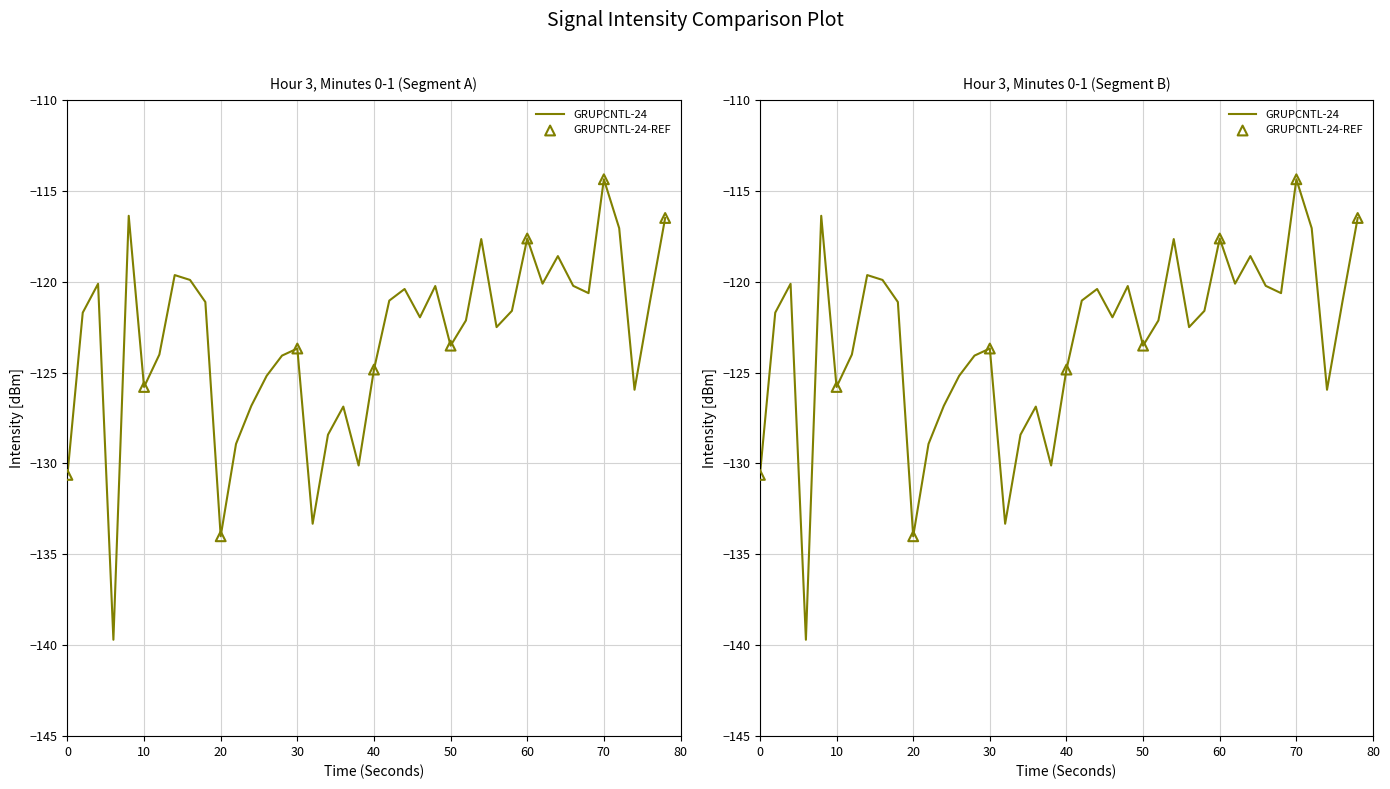

What is the change in value from 80 to 30?

+2.3